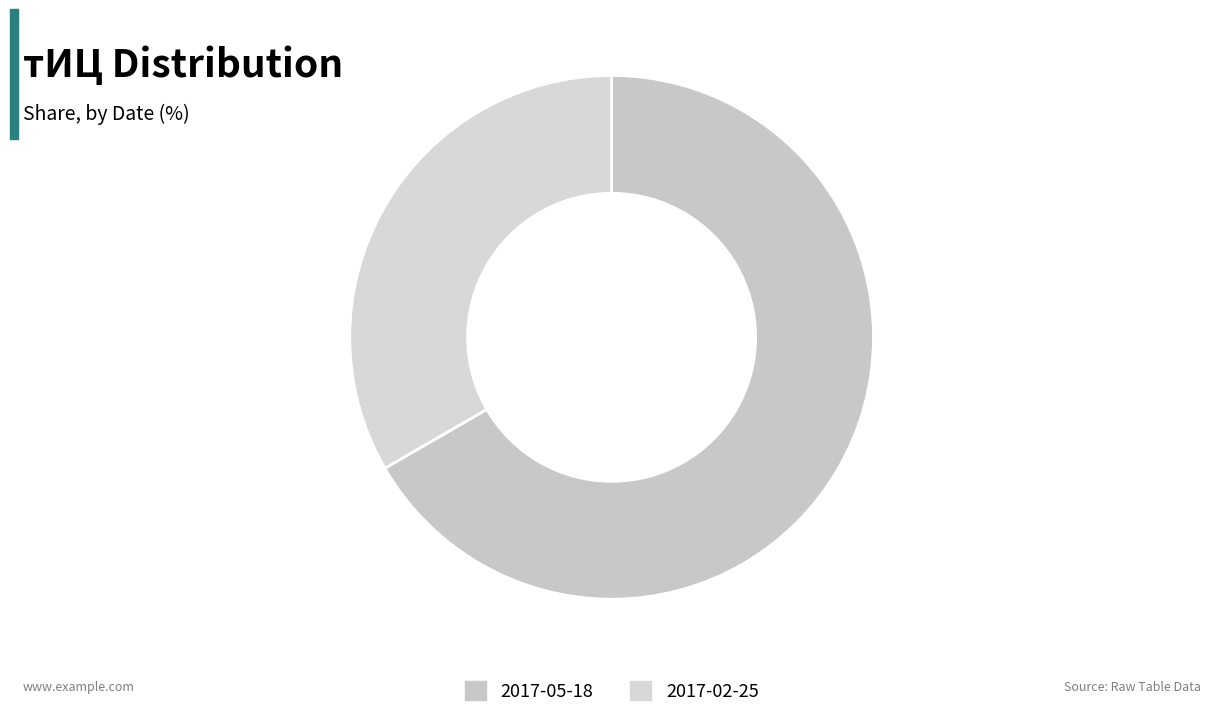

Which slice represents more than half of the pie?

2017-05-18